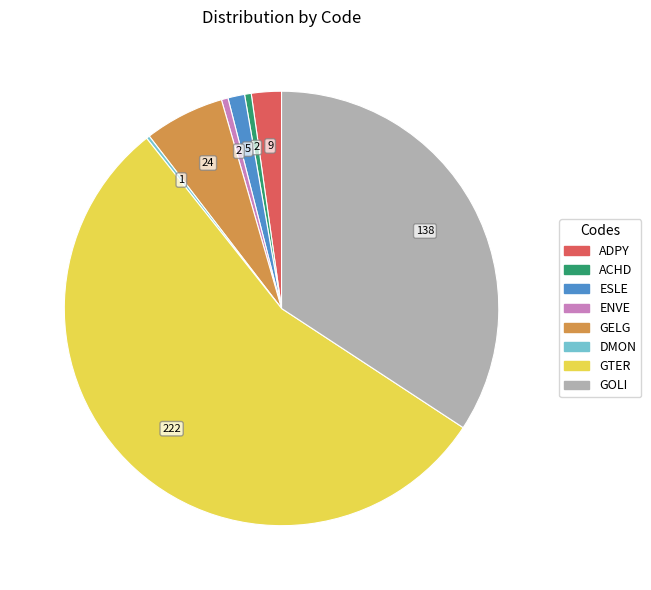

Which category accounts for the majority?

GTER